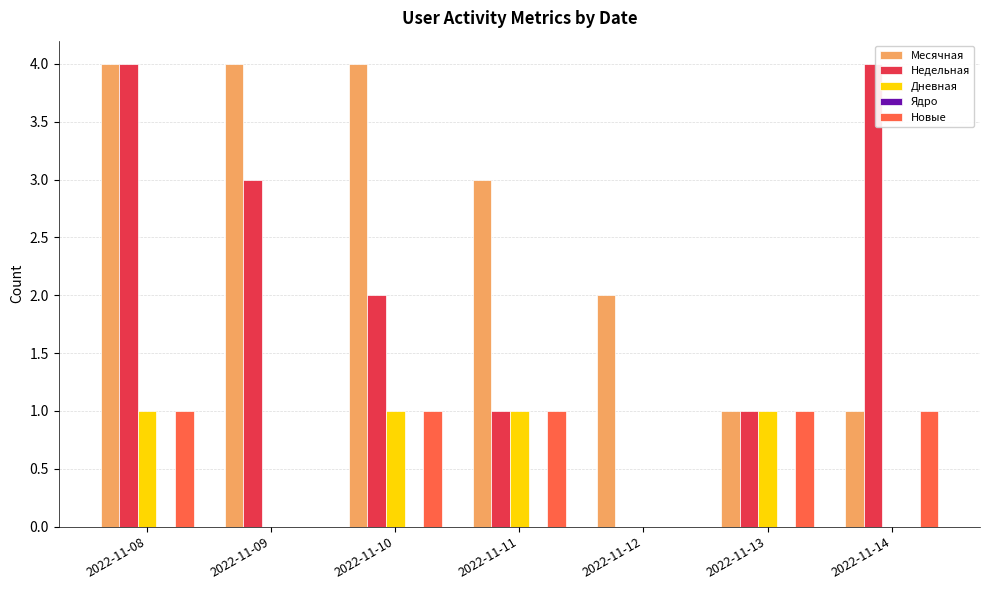

What is the total value across all series at 2022-11-13?

4